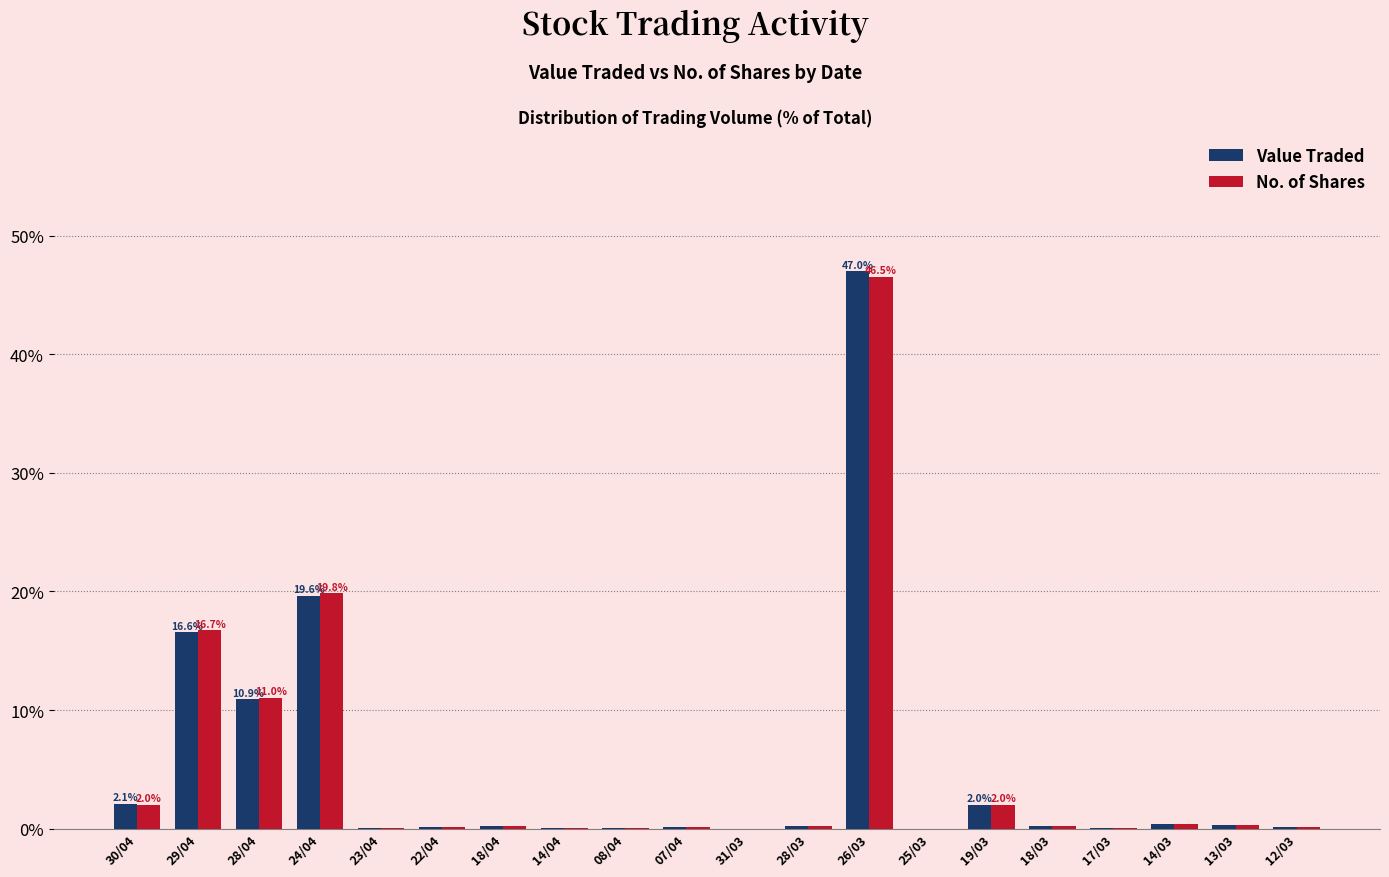

The value of No. of Shares at 19/03 is 2.0. True or false?

True